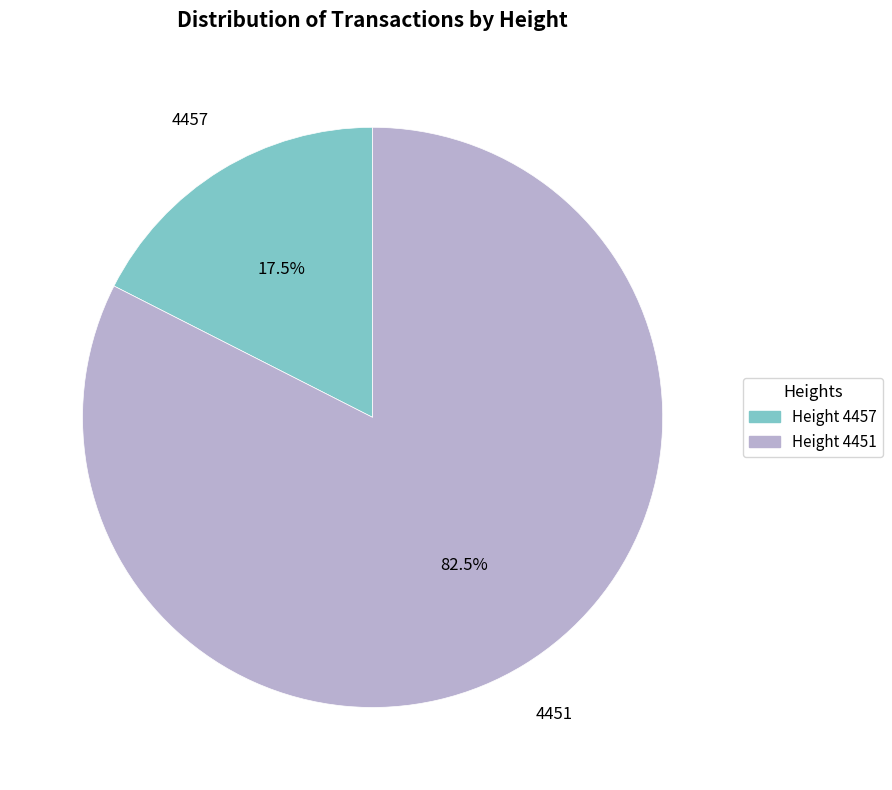

Which category accounts for the majority?

Height 4451